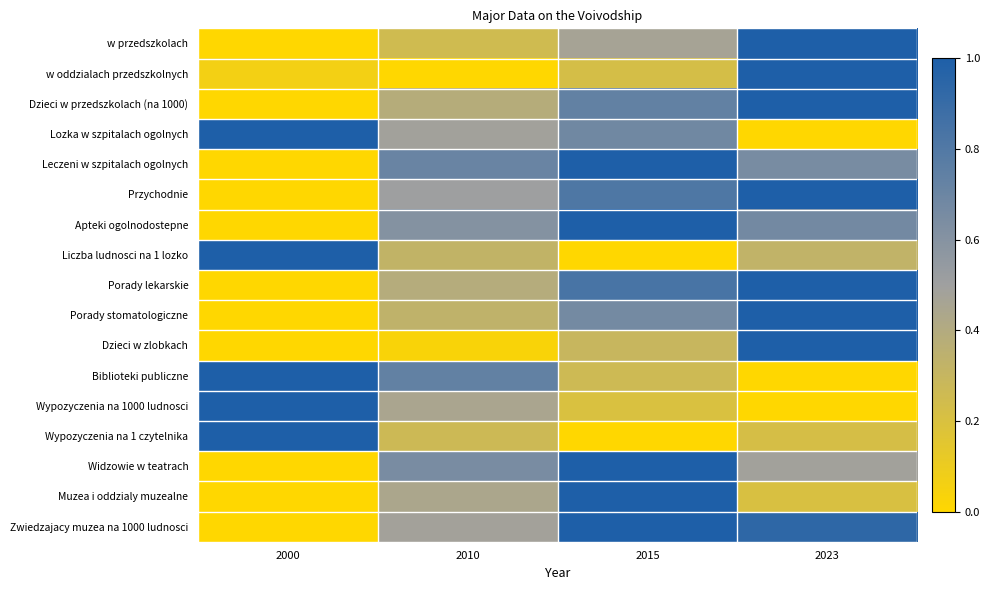

Reading right to left, extract all data points from this chart.

w przedszkolach: 2023=1.0	2015=0.5	2010=0.3	2000=0.0
w oddzialach przedszkolnych: 2023=1.0	2015=0.2	2010=0.0	2000=0.1
Dzieci w przedszkolach (na 1000): 2023=1.0	2015=0.7	2010=0.4	2000=0.0
Lozka w szpitalach ogolnych: 2023=0.0	2015=0.7	2010=0.5	2000=1.0
Leczeni w szpitalach ogolnych: 2023=0.7	2015=1.0	2010=0.7	2000=0.0
Przychodnie: 2023=1.0	2015=0.8	2010=0.5	2000=0.0
Apteki ogolnodostepne: 2023=0.7	2015=1.0	2010=0.6	2000=0.0
Liczba ludnosci na 1 lozko: 2023=0.3	2015=0.0	2010=0.3	2000=1.0
Porady lekarskie: 2023=1.0	2015=0.8	2010=0.4	2000=0.0
Porady stomatologiczne: 2023=1.0	2015=0.7	2010=0.3	2000=0.0
Dzieci w zlobkach: 2023=1.0	2015=0.3	2010=0.0	2000=0.0
Biblioteki publiczne: 2023=0.0	2015=0.3	2010=0.7	2000=1.0
Wypozyczenia na 1000 ludnosci: 2023=0.0	2015=0.2	2010=0.4	2000=1.0
Wypozyczenia na 1 czytelnika: 2023=0.2	2015=0.0	2010=0.3	2000=1.0
Widzowie w teatrach: 2023=0.5	2015=1.0	2010=0.6	2000=0.0
Muzea i oddzialy muzealne: 2023=0.2	2015=1.0	2010=0.4	2000=0.0
Zwiedzajacy muzea na 1000 ludnosci: 2023=0.9	2015=1.0	2010=0.5	2000=0.0